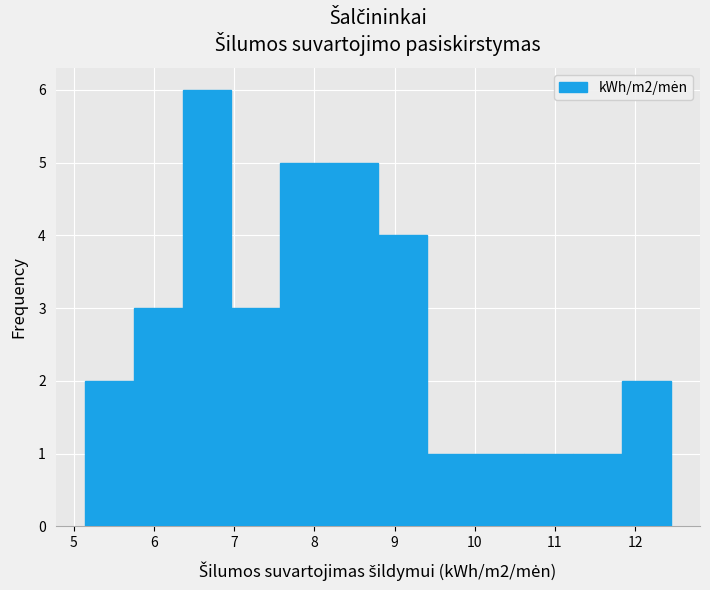

Reading left to right, list every bar in this chart as the range it spans on the x-axis followed by its height. Neither the bar edges nor the heights are printed on the chart, so give them approximately, as read against the axes.

5.1 to 5.7: 2
5.7 to 6.4: 3
6.4 to 7.0: 6
7.0 to 7.6: 3
7.6 to 8.2: 5
8.2 to 8.8: 5
8.8 to 9.4: 4
9.4 to 10.0: 1
10.0 to 10.6: 1
10.6 to 11.2: 1
11.2 to 11.8: 1
11.8 to 12.4: 2